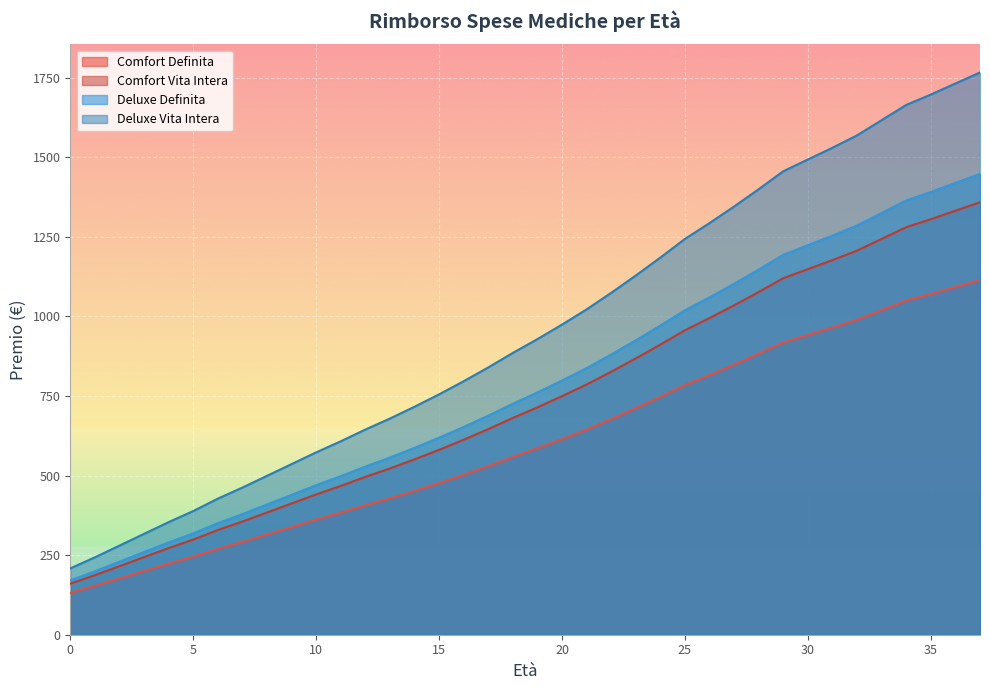

What is the difference between the maximum and second lowest values in the Deluxe Definita series?

1248.4